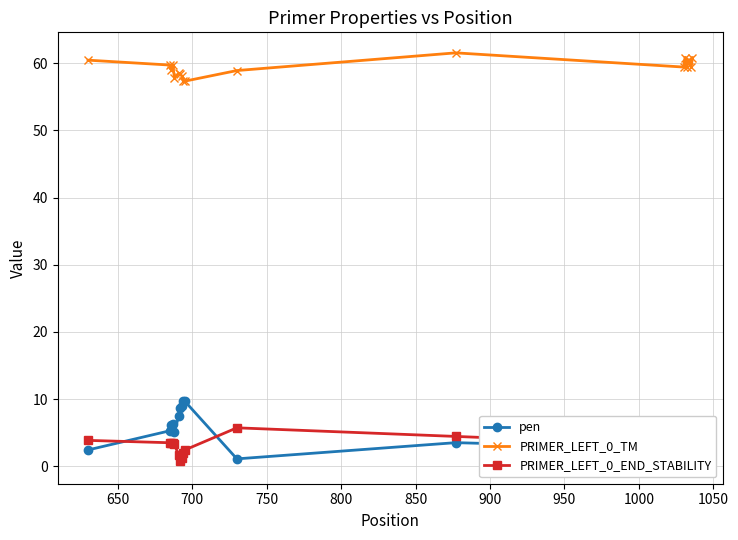

True or false: PRIMER_LEFT_0_END_STABILITY has more than 2 interior local peaks.

True